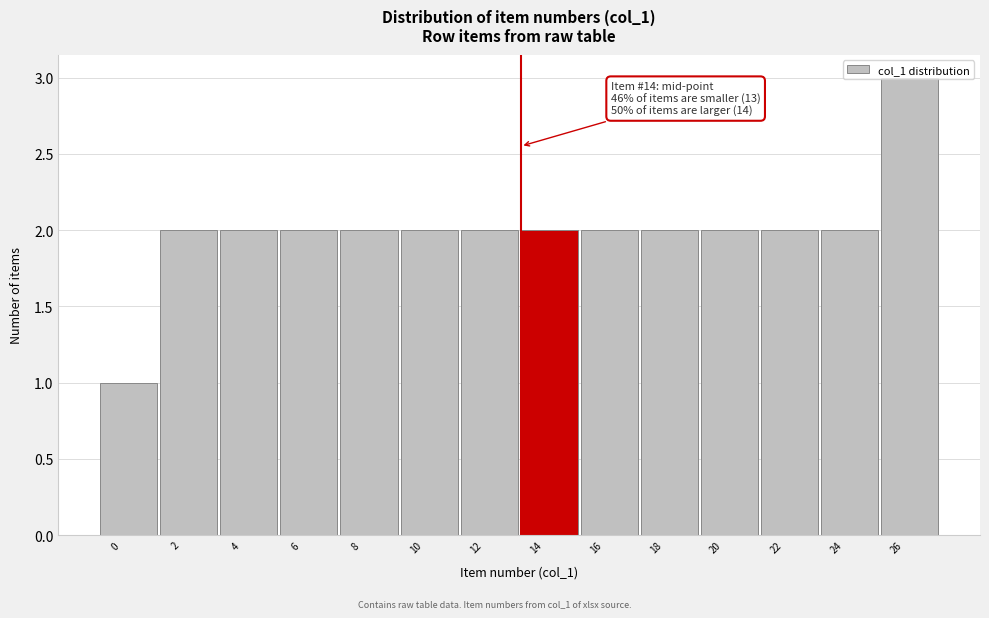

Which category has the highest value across all series?

26